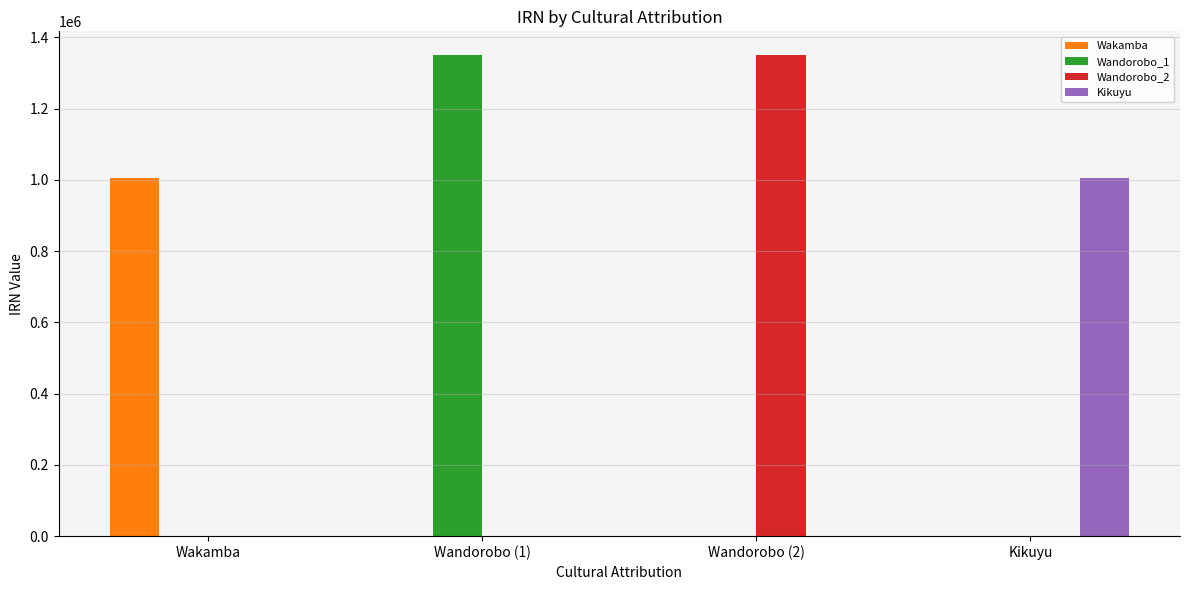

Is the value of Wandorobo_2 at Wandorobo (2) greater than the value of Wakamba at Wandorobo (1)?

Yes